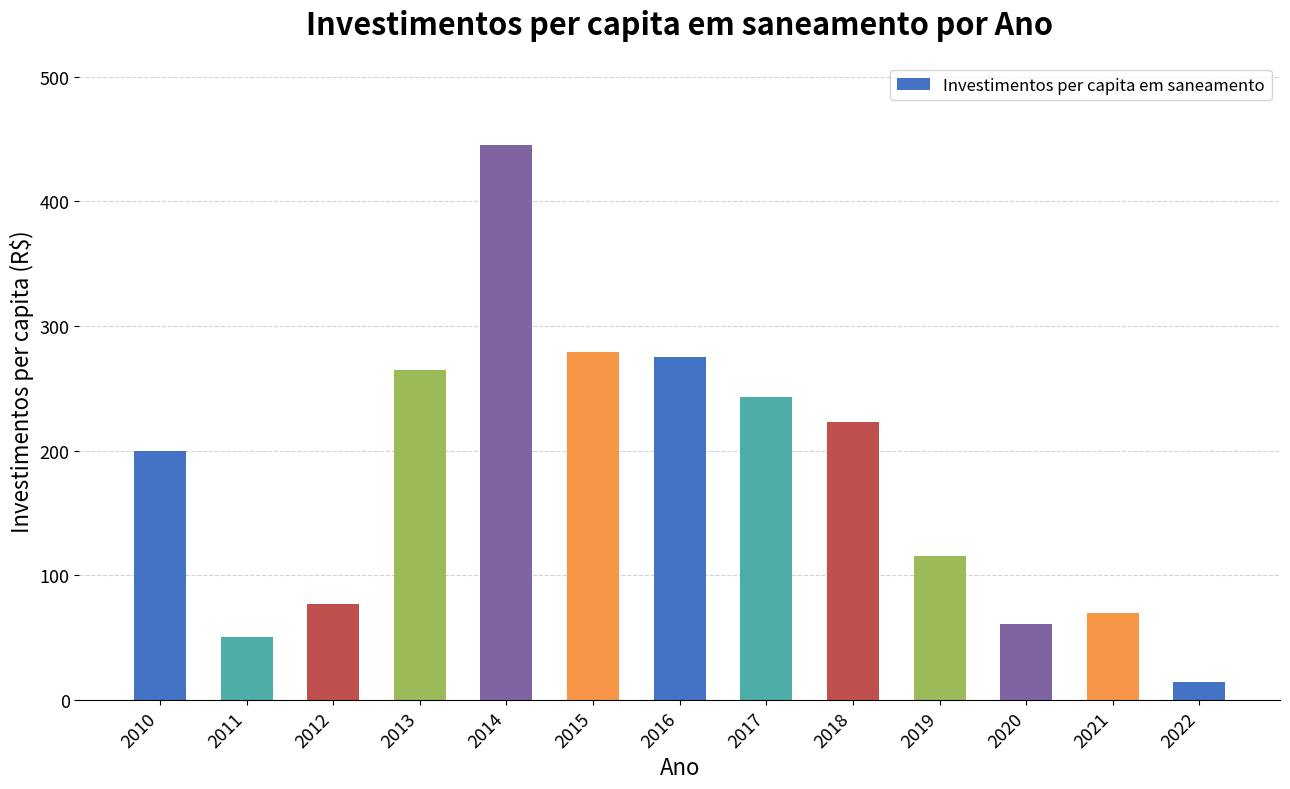

What is the change in value from 2010 to 2021?

-130.0